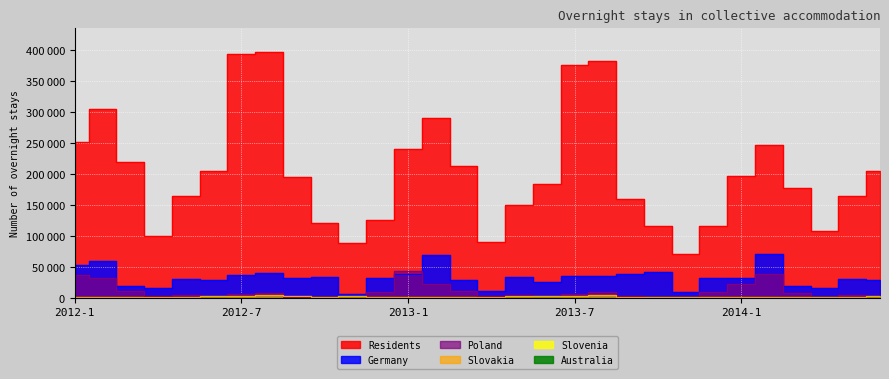

True or false: Residents and Poland intersect in this chart.

False